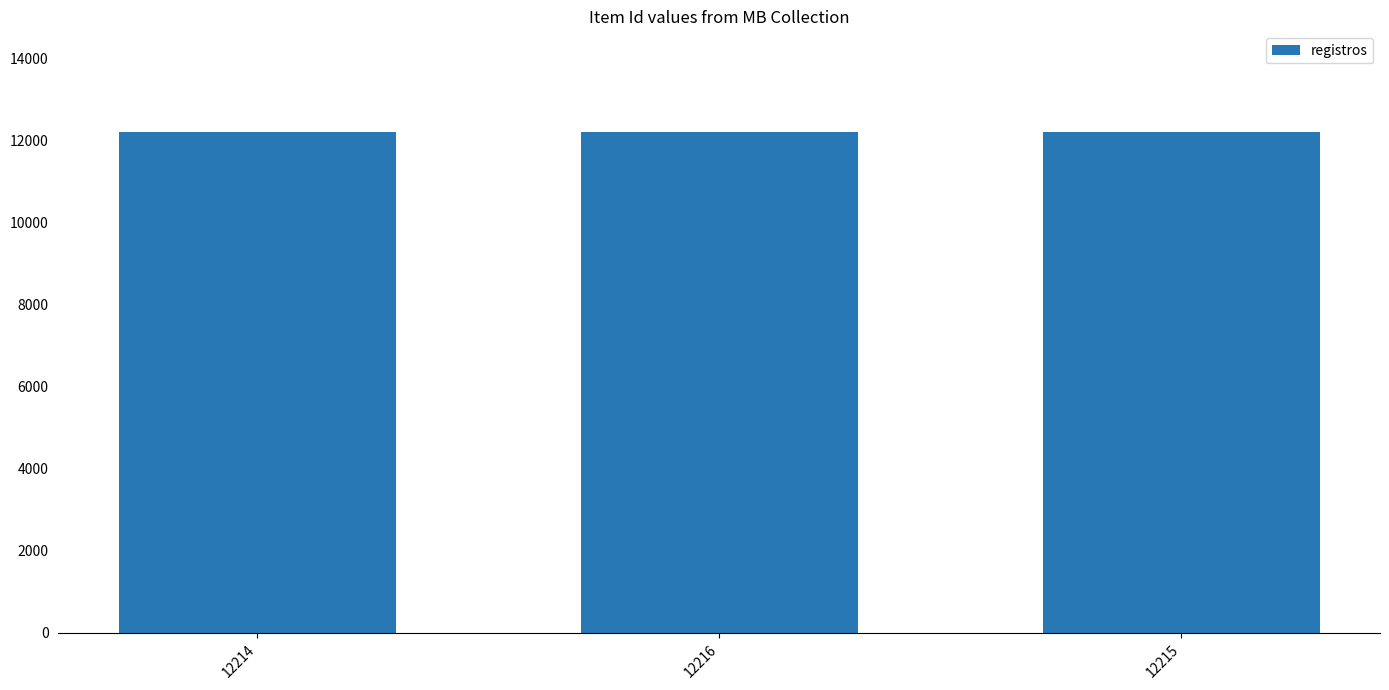

Is it true that the value at 12215 is 8479?

False